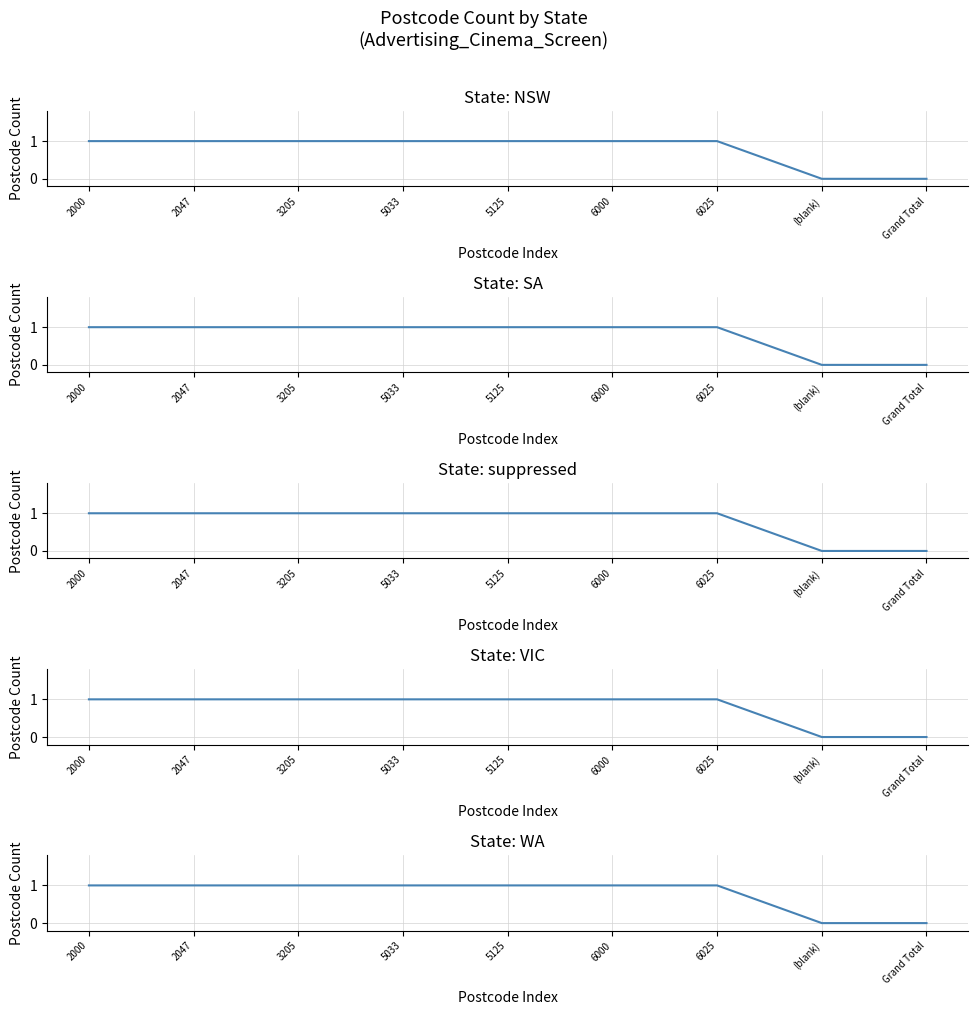

What is the maximum value for Postcode Count (SA)?

1